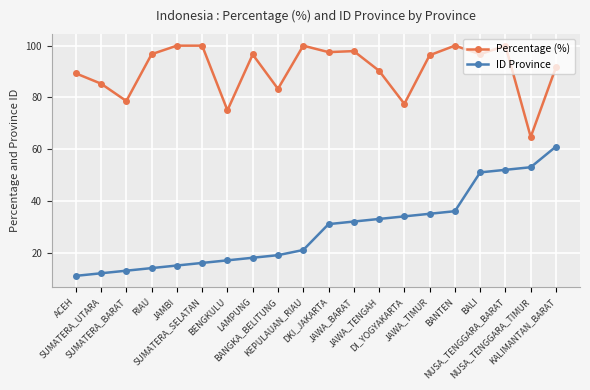

The ID Province series shows 11.0 at ACEH. True or false?

True